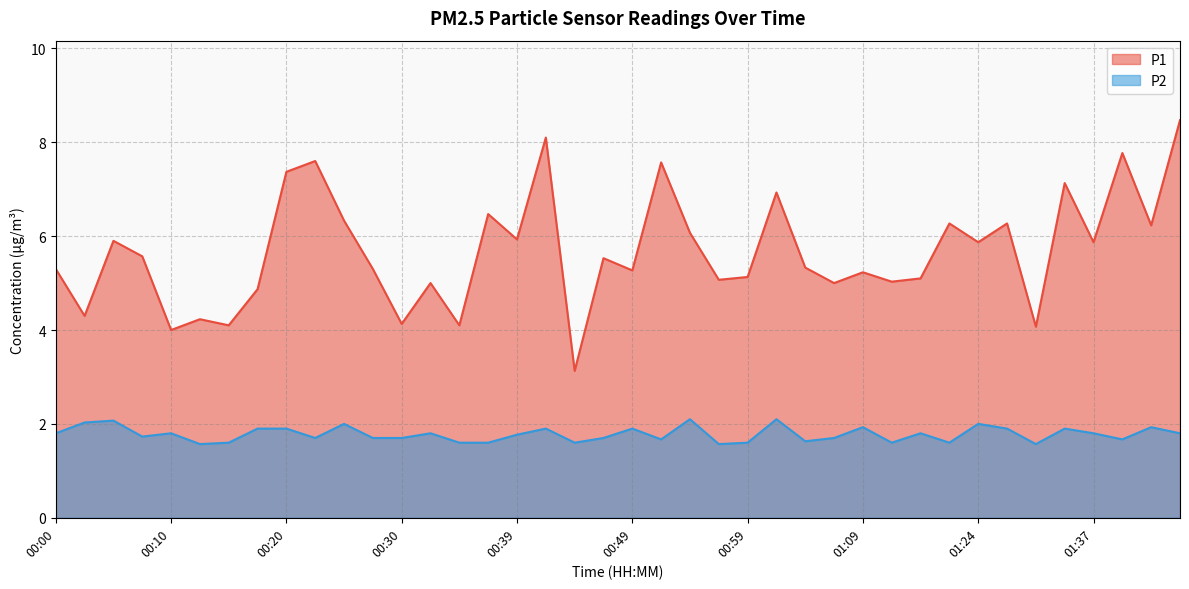

Where is P1 nearest to the value 5?

00:32